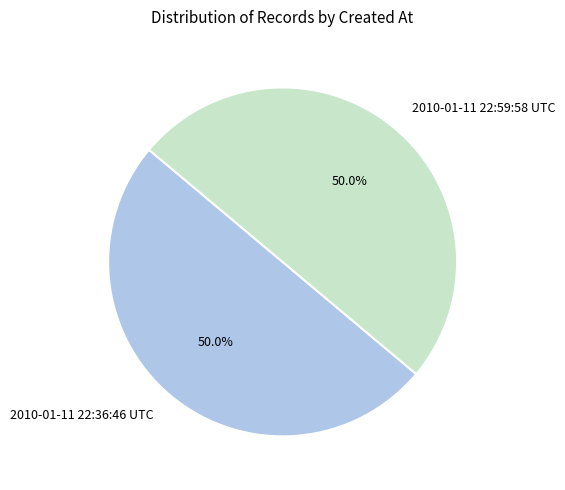

What is the ratio of the value at 2010-01-11 22:36:46 UTC to the value at 2010-01-11 22:59:58 UTC?

1.0